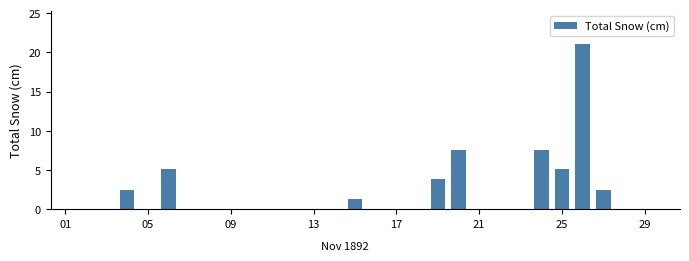

What is the greatest value displayed?

21.1